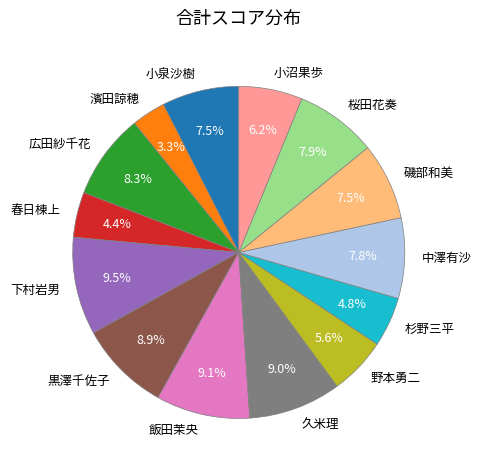

To the nearest percent, what is the difference between the 春日棟上 and 下村岩男 slice percentages?

5%